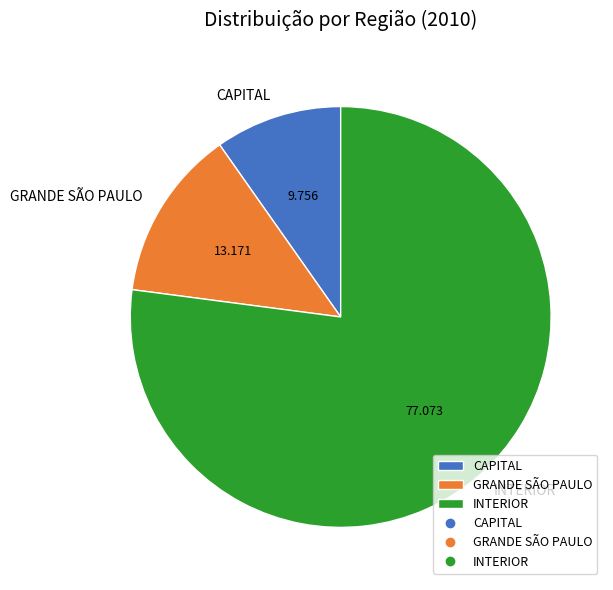

Combined, do INTERIOR and GRANDE SÃO PAULO account for over 50%?

Yes